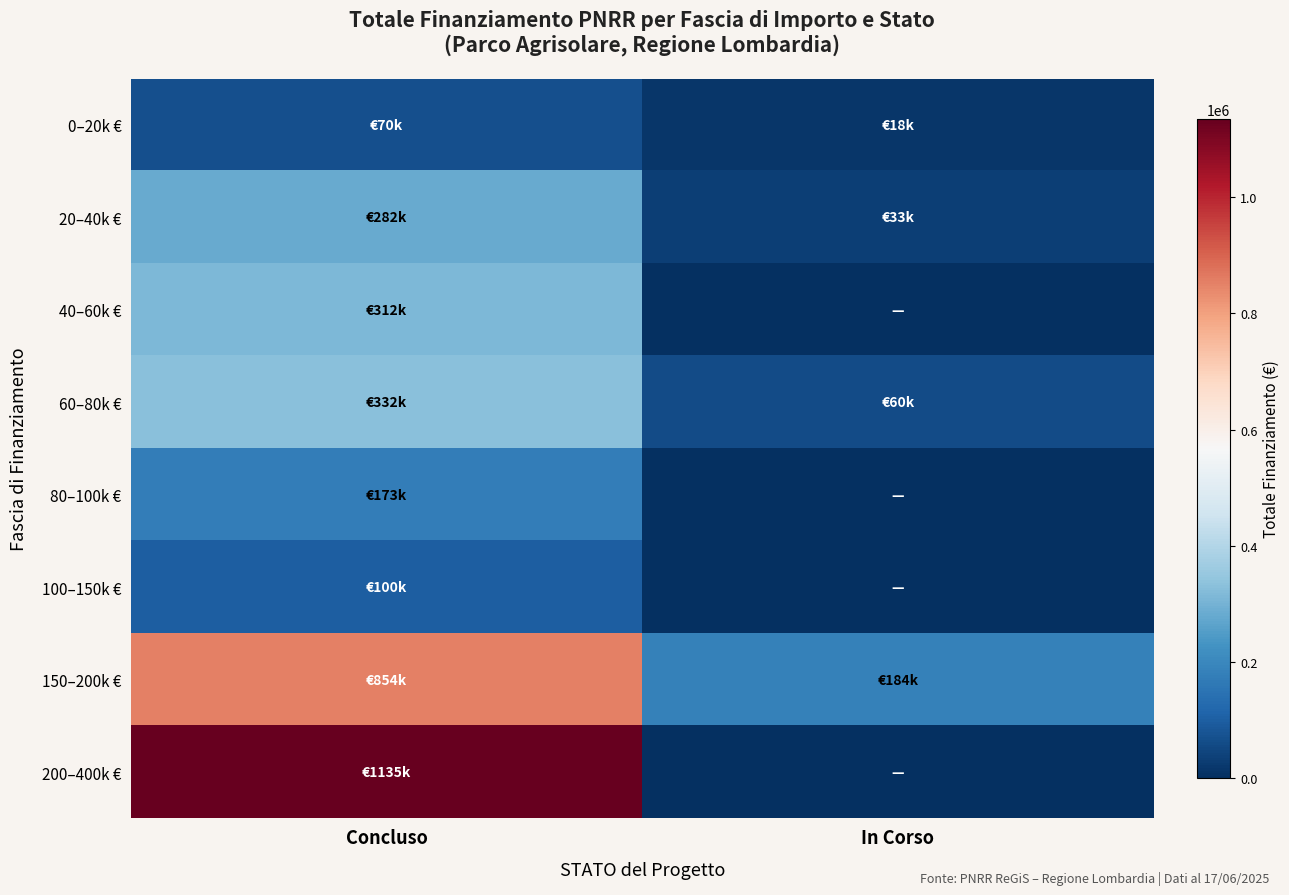

Rank the series at Concluso from lowest to highest value.

0–20k €, 100–150k €, 80–100k €, 20–40k €, 40–60k €, 60–80k €, 150–200k €, 200–400k €